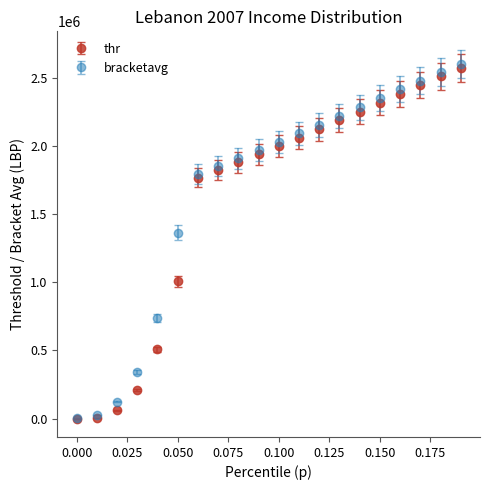

What is the greatest value displayed?

2600683.5